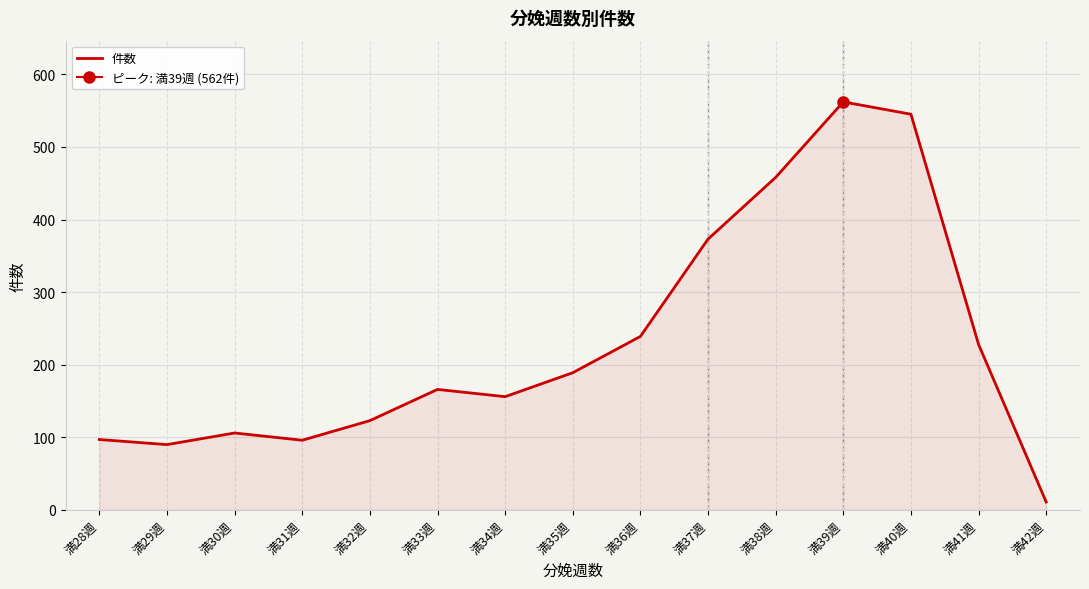

At which category does the chart reach its minimum across all series?

満42週